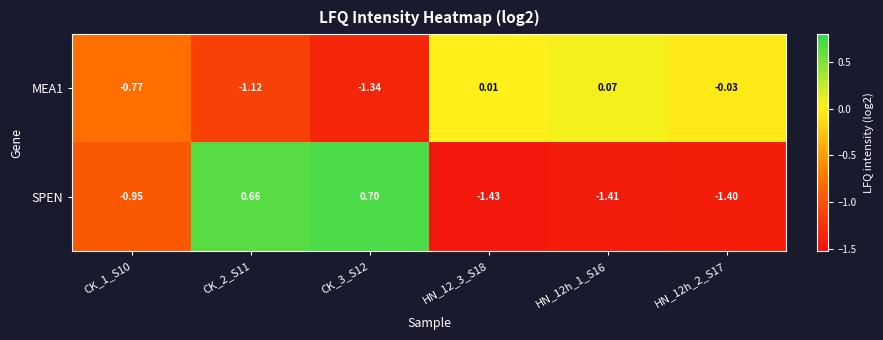

At how many categories does at least one series exceed 0?

4